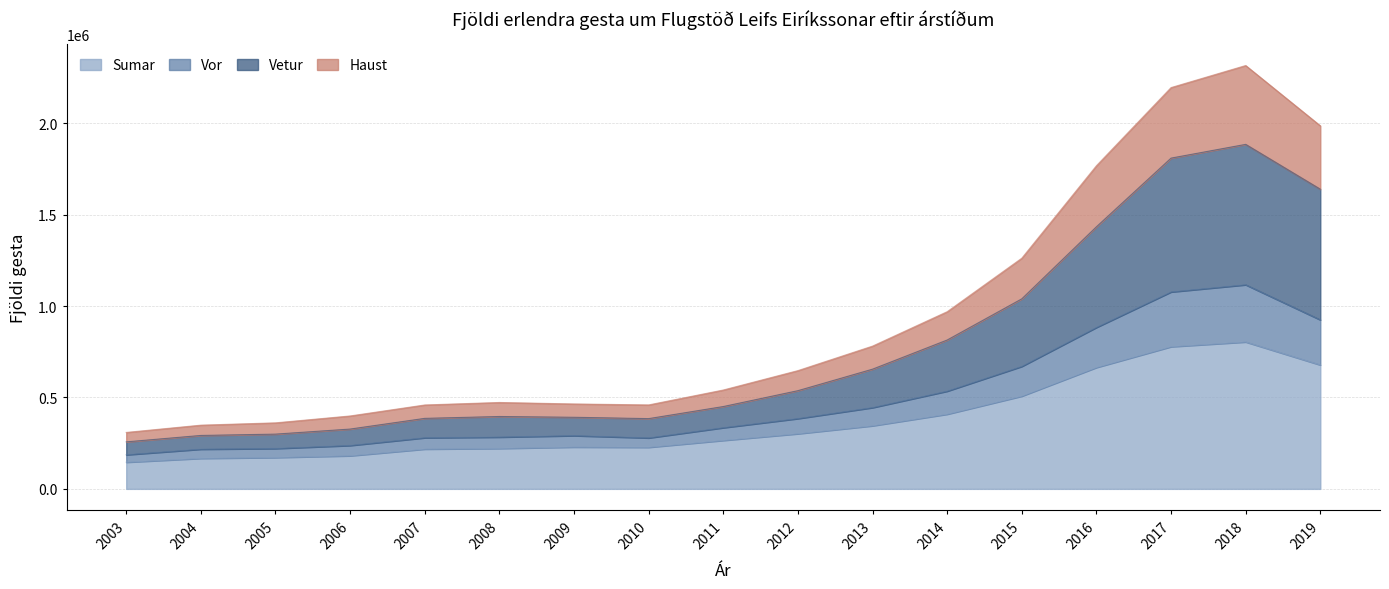

True or false: Haust and Vor cross at least once.

False